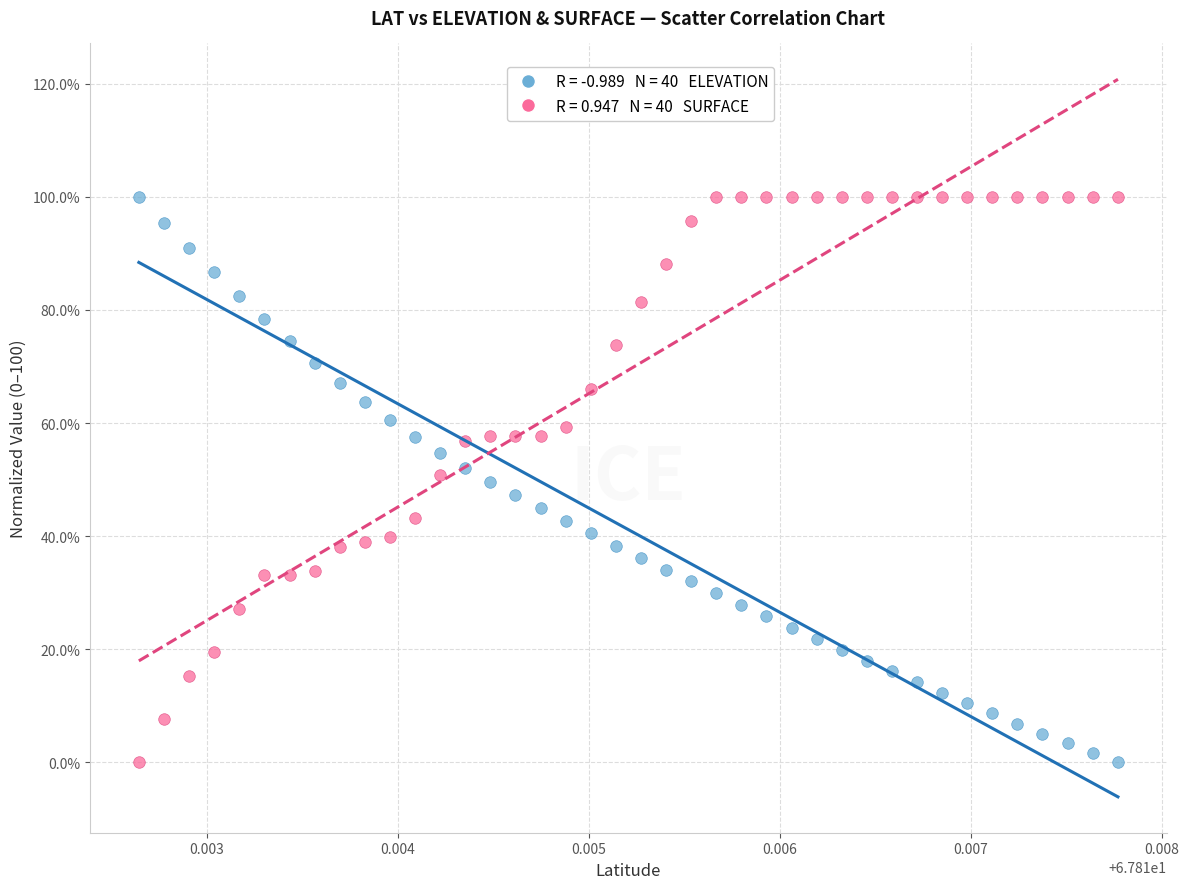

Across all data points, what is the range of Y values (max minus min)?

100.0